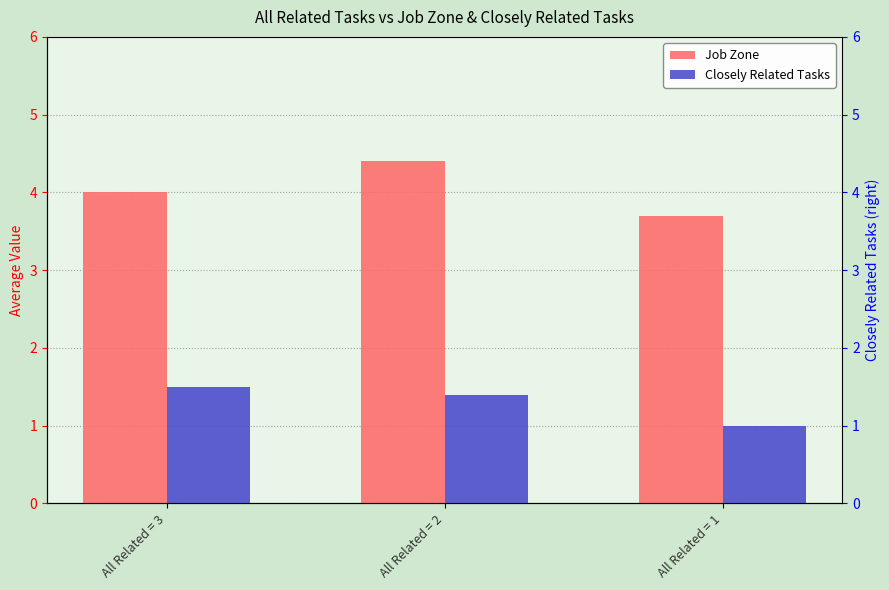

What is the value of the Job Zone bar at the 3rd from the left?

3.7